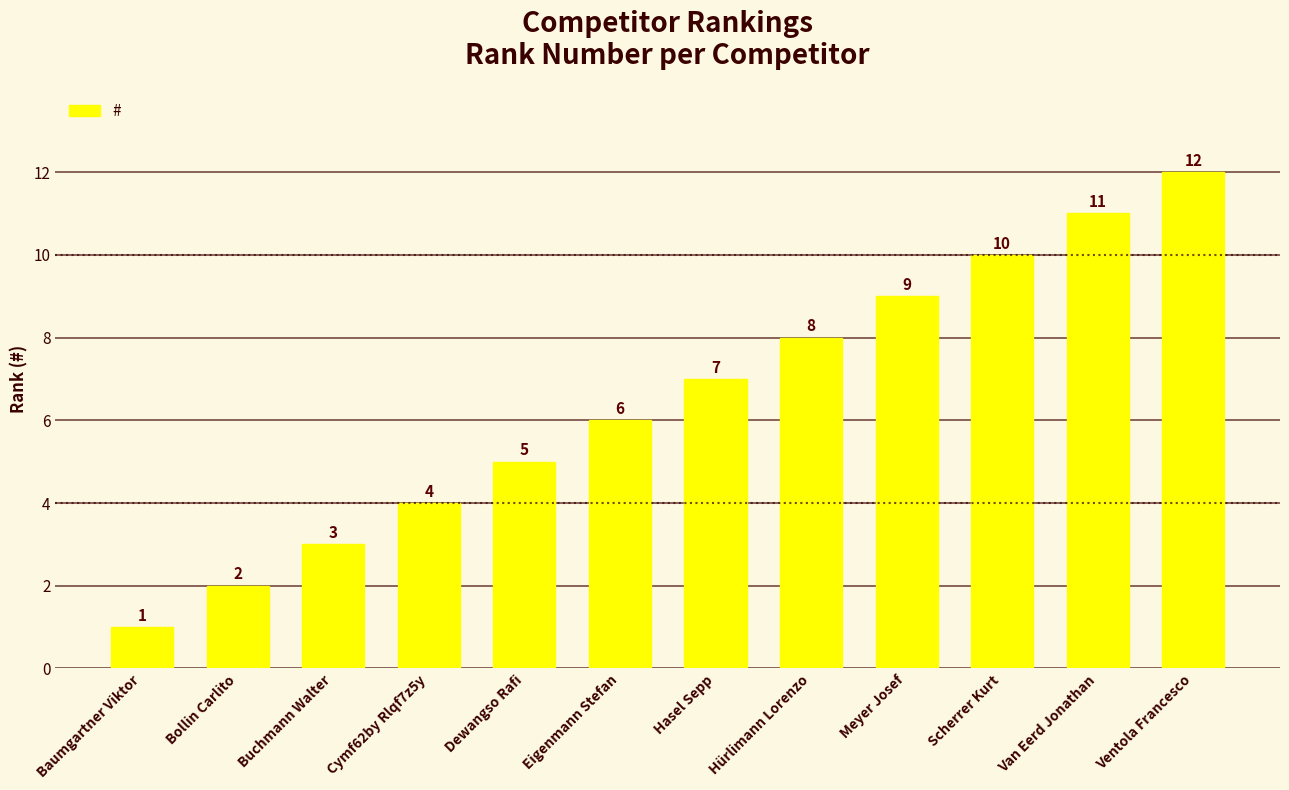

What is the value of the 5th bar from the left?

5